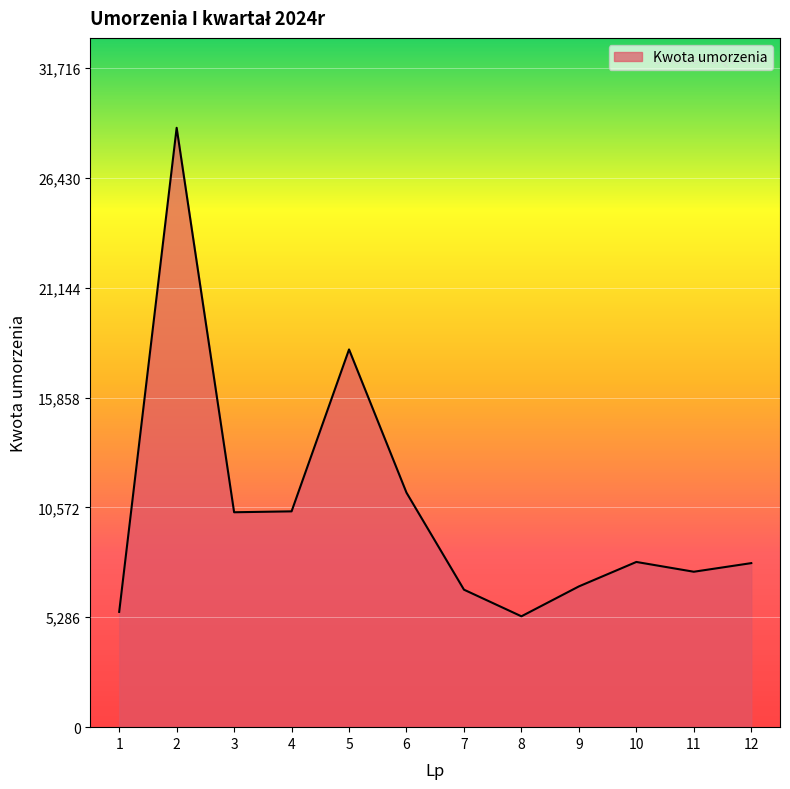

What is the minimum value shown in the chart?

5333.0